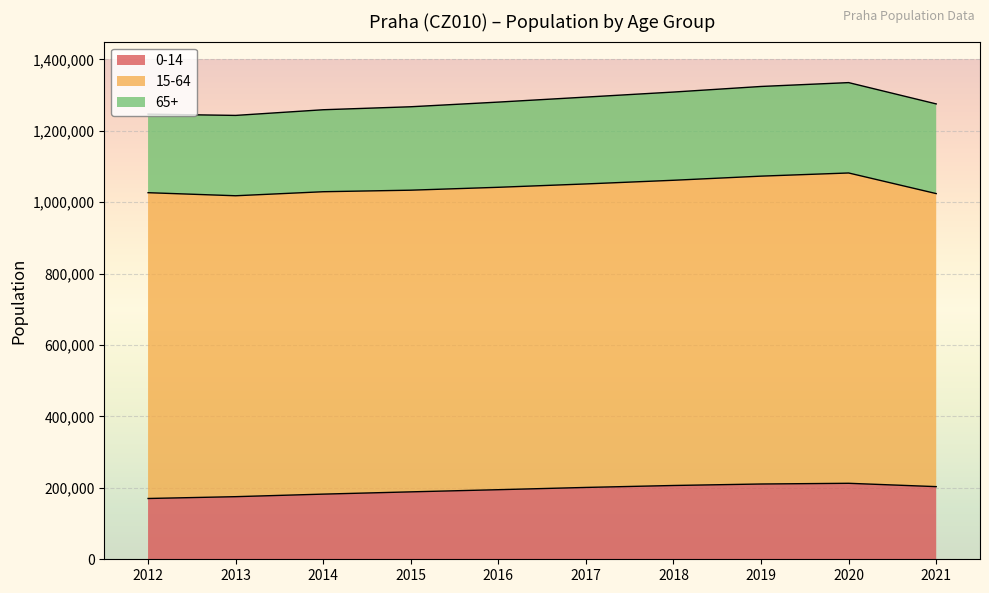

Is it true that 0-14 equals 175353 at 2013?

True